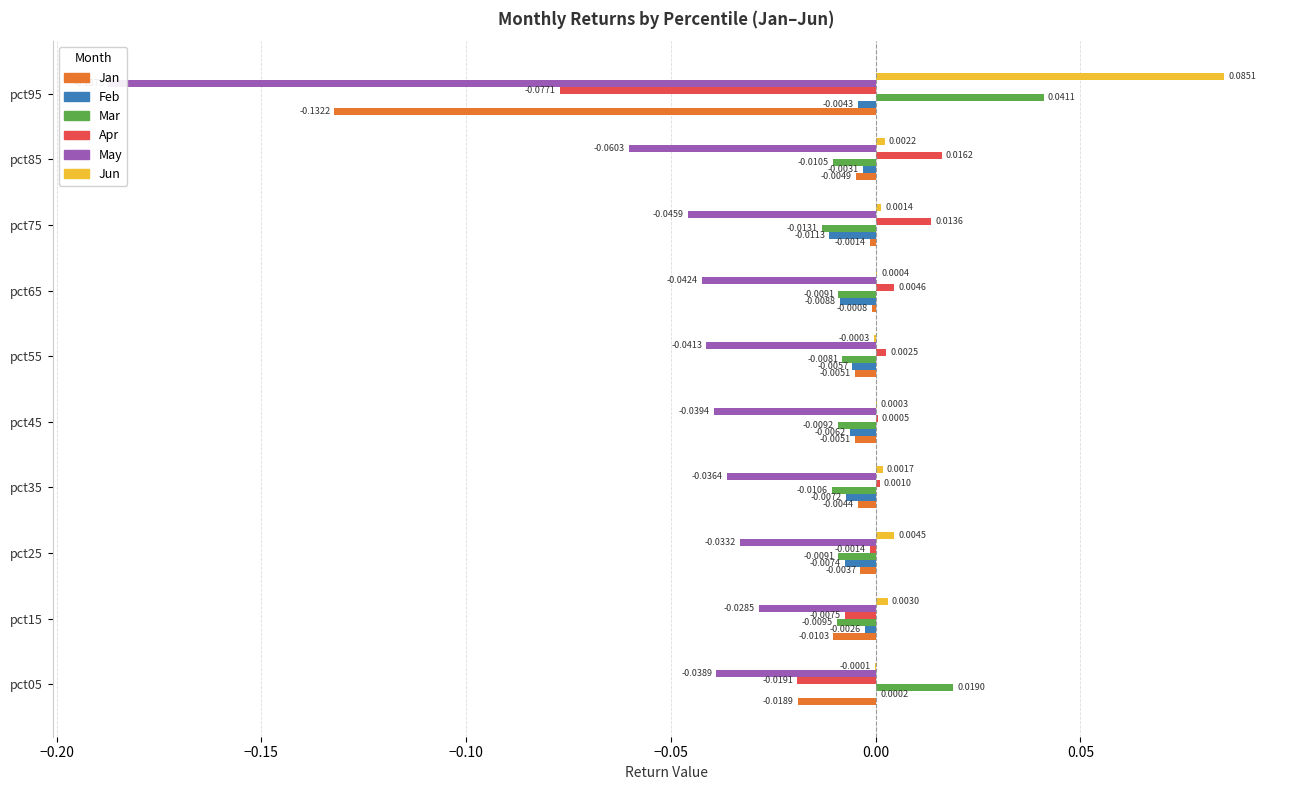

Reading left to right, extract all data points from this chart.

Jan: -0.0	-0.0	-0.0	-0.0	-0.0	-0.0	-0.0	-0.0	-0.0	-0.1
Feb: 0.0	-0.0	-0.0	-0.0	-0.0	-0.0	-0.0	-0.0	-0.0	-0.0
Mar: 0.0	-0.0	-0.0	-0.0	-0.0	-0.0	-0.0	-0.0	-0.0	0.0
Apr: -0.0	-0.0	-0.0	0.0	0.0	0.0	0.0	0.0	0.0	-0.1
May: -0.0	-0.0	-0.0	-0.0	-0.0	-0.0	-0.0	-0.0	-0.1	-0.2
Jun: -0.0	0.0	0.0	0.0	0.0	-0.0	0.0	0.0	0.0	0.1